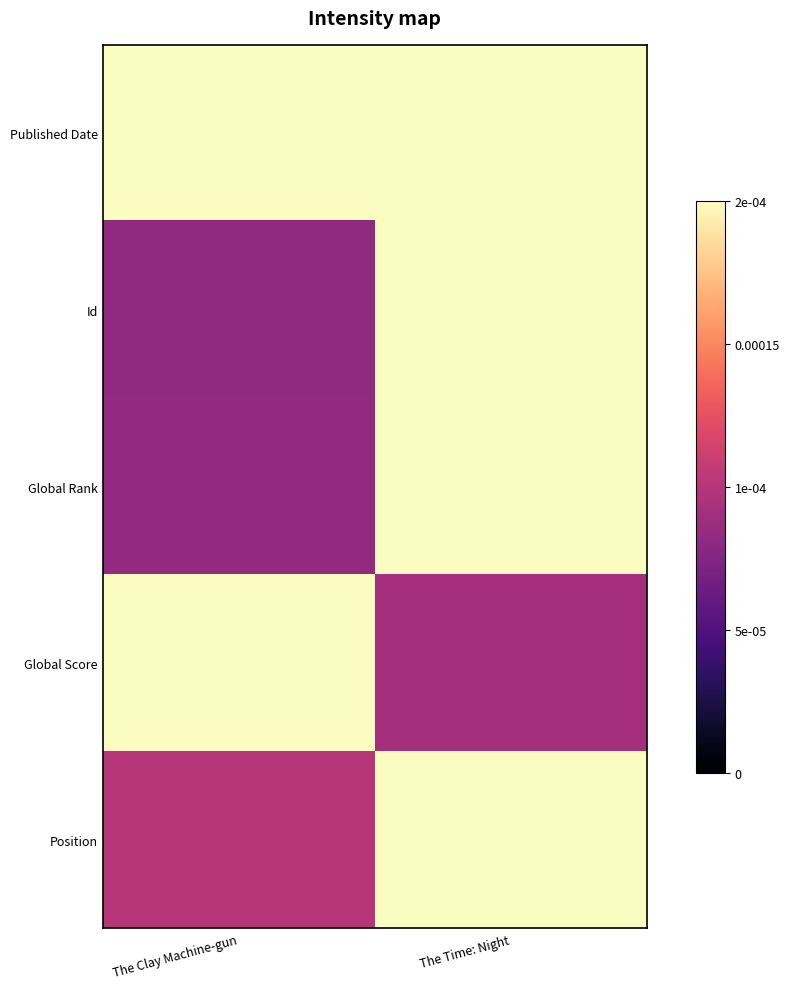

Which series has the largest total across all categories?

Published Date